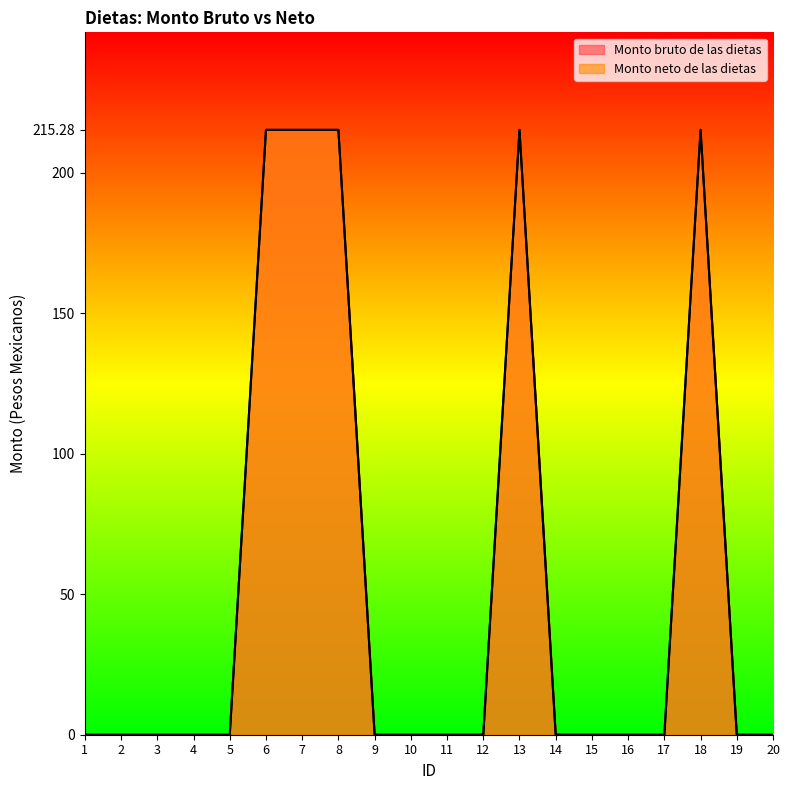

Which series has the widest spread of values?

Monto bruto de las dietas